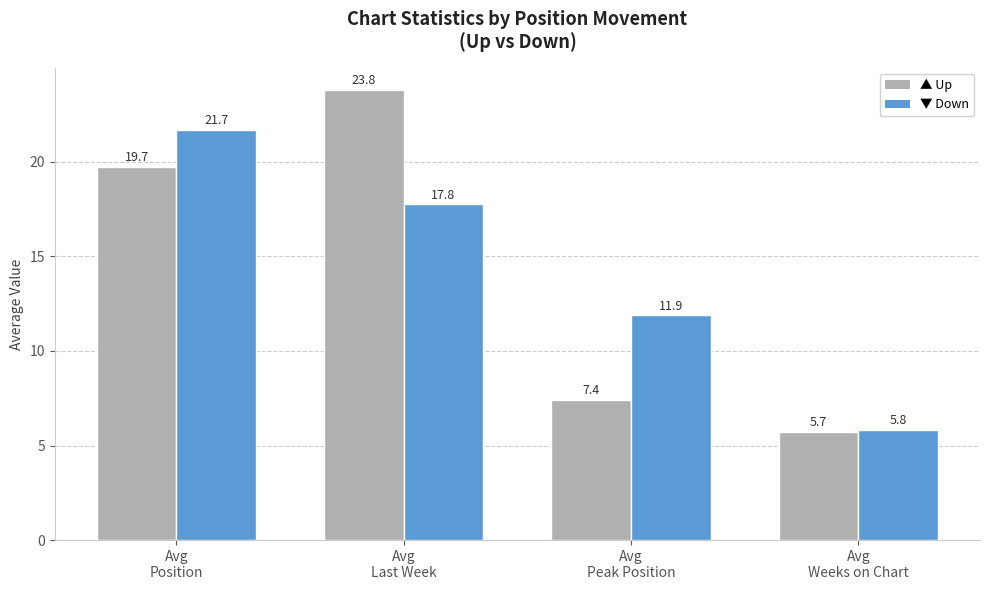

What is the label of the 3rd bar from the right?

Avg
Last Week